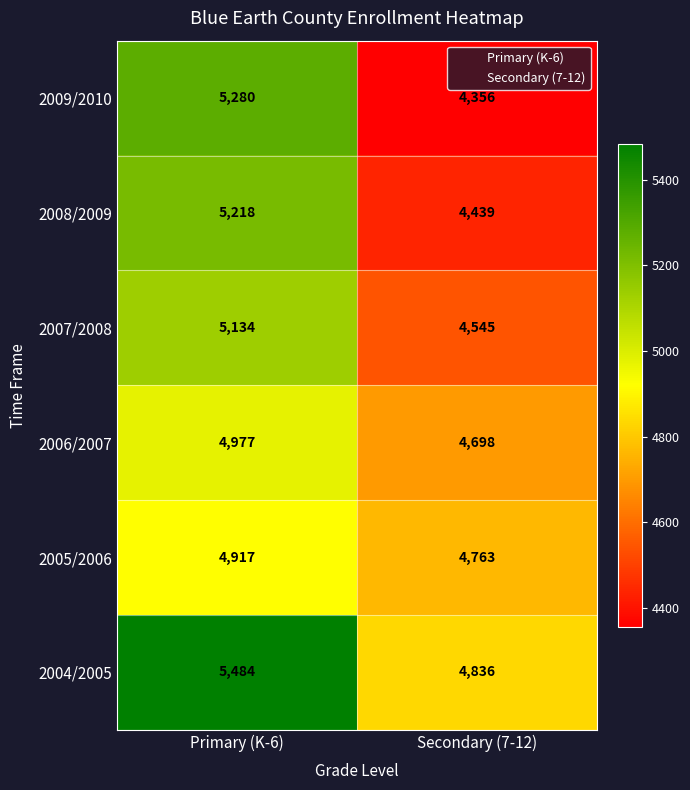

The value of 2006/2007 at Primary (K-6) is 4977. True or false?

True